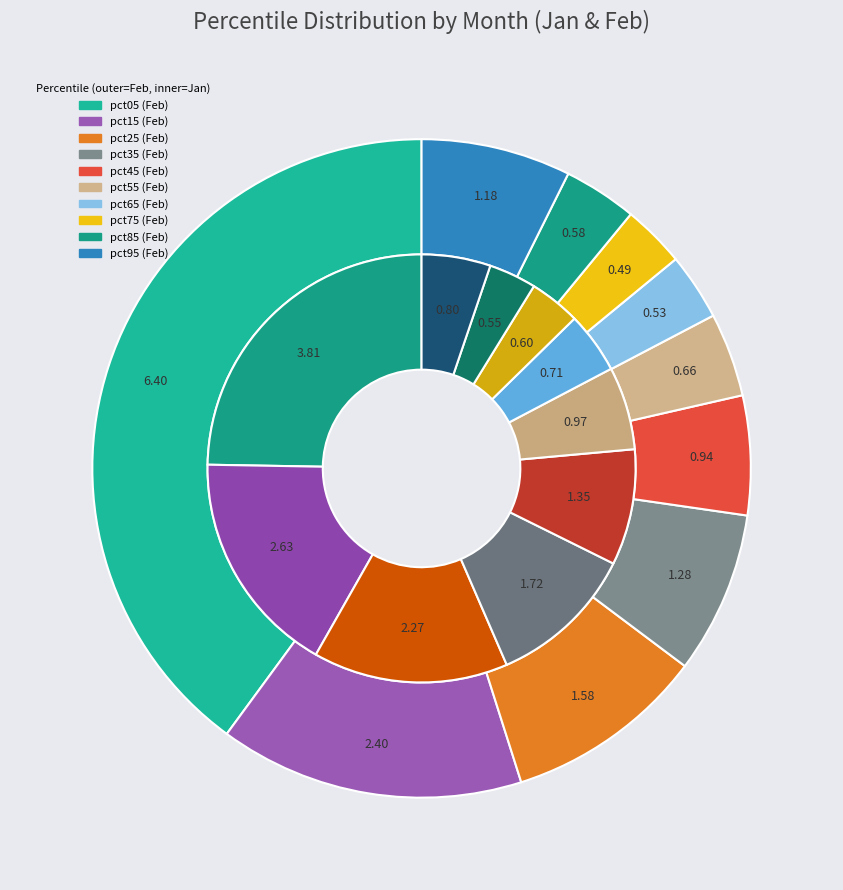

True or false: values_feb accounts for 5% of the total.

False